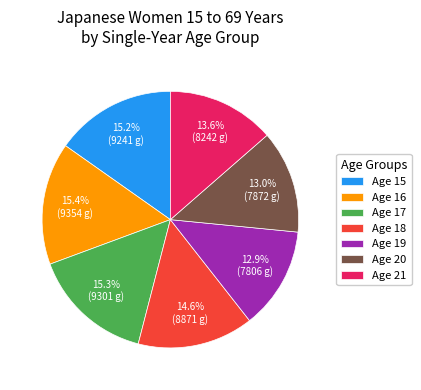

Does Age 15 represent more than half of the total?

No